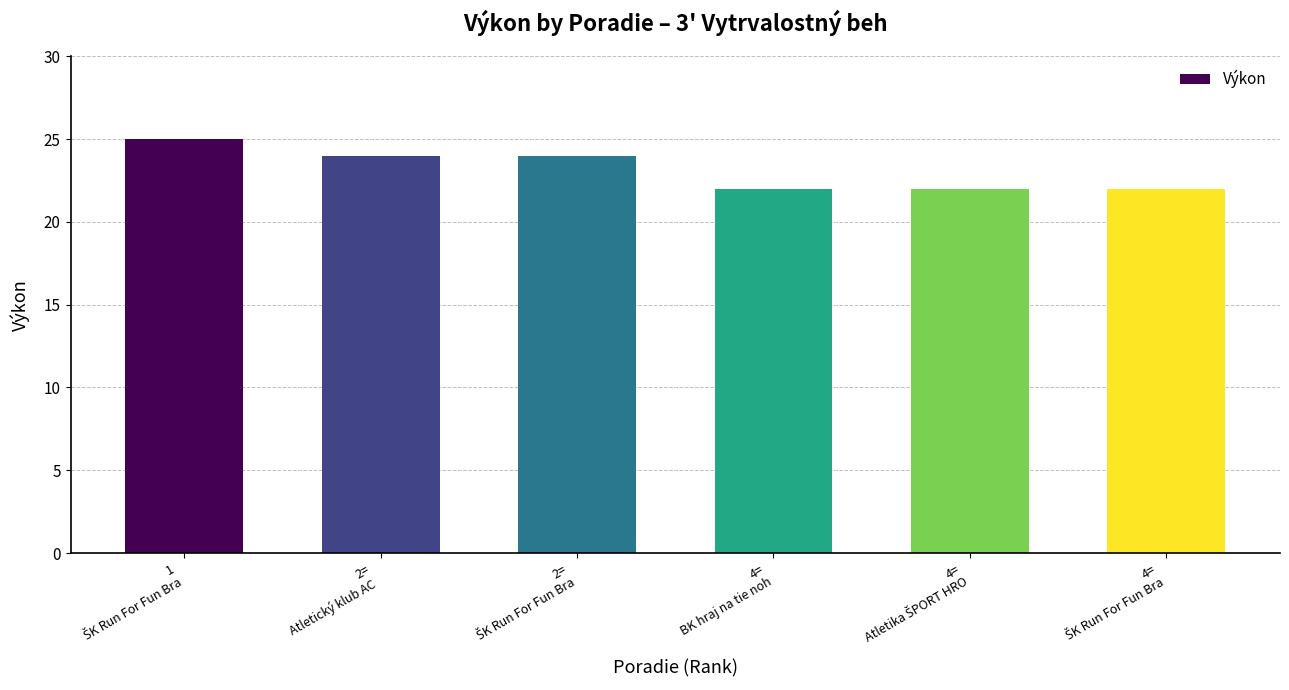

What is the difference between the maximum and minimum values?

3